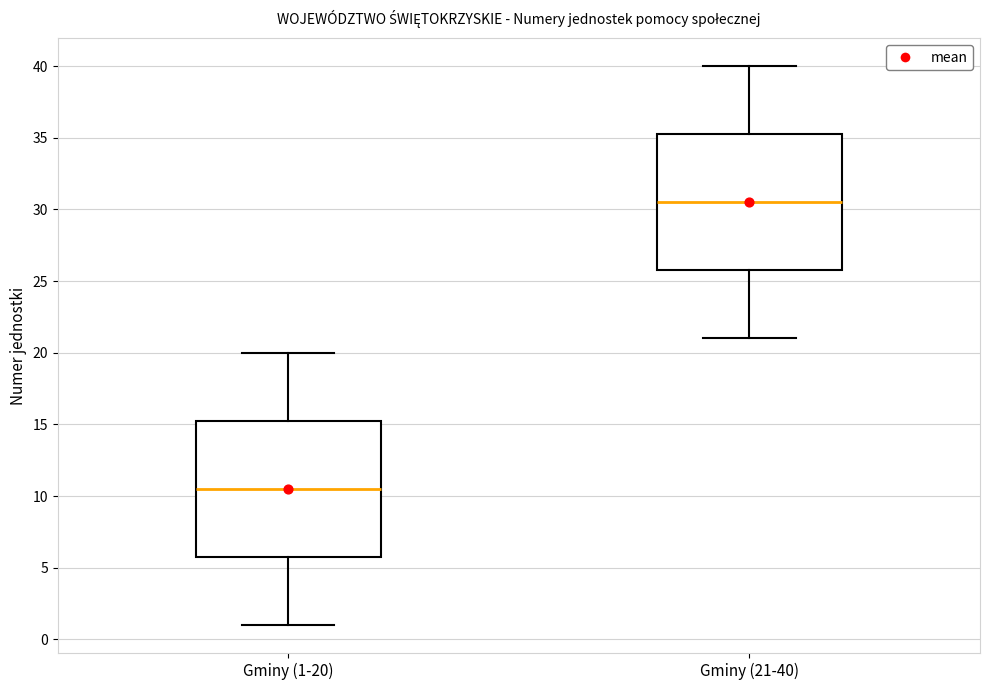

Reading left to right, read every box against the y-axis: the position of its median line, the range the box covers, and the ends of its whiskers. The values are not printed on the chart, so give them approximately, as read against the axis.

Gminy (1-20): median 10.5, box 6.0 to 15.5, whiskers 1.0 to 20.0
Gminy (21-40): median 30.5, box 26.0 to 35.5, whiskers 21.0 to 40.0